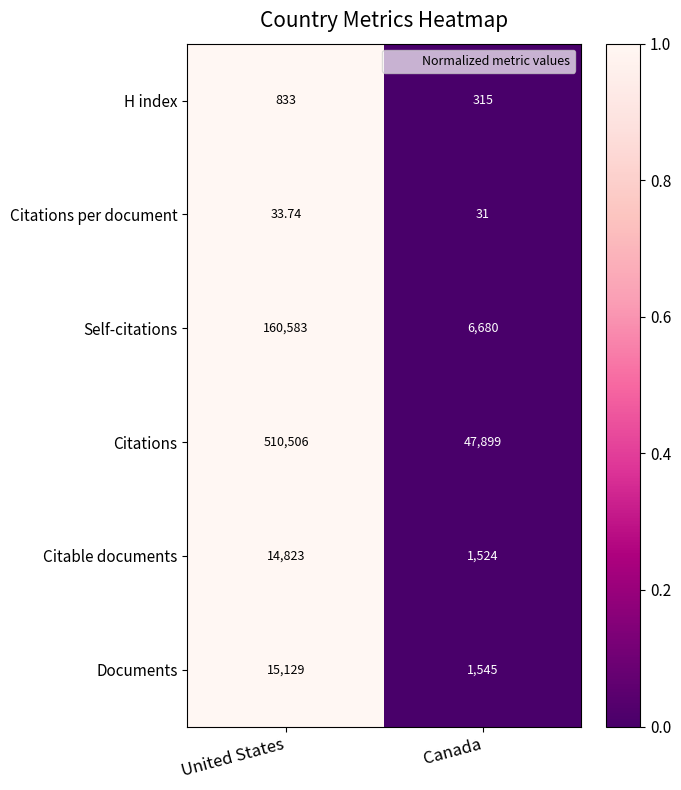

At which category is the sum across all series the highest?

United States